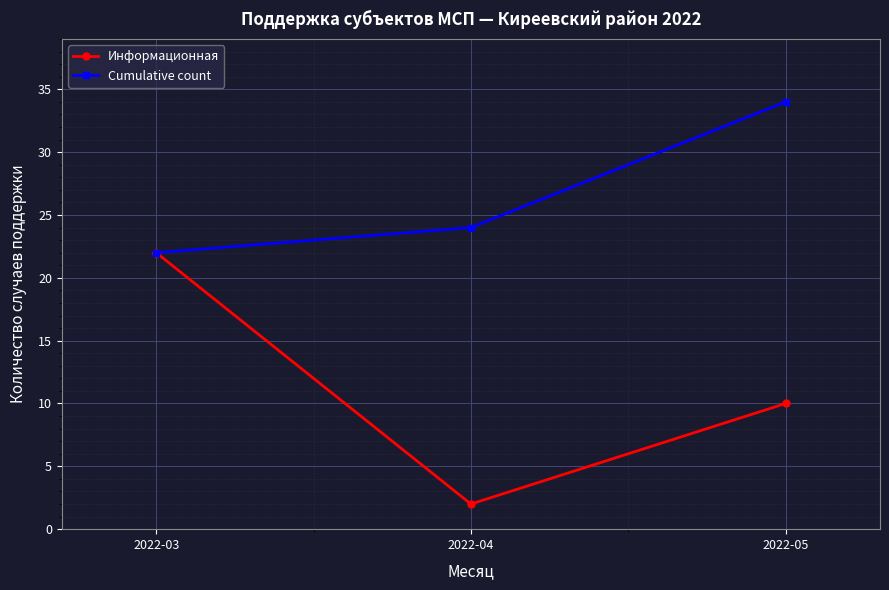

List the labels in order of Информационная value, smallest first.

2022-04, 2022-05, 2022-03